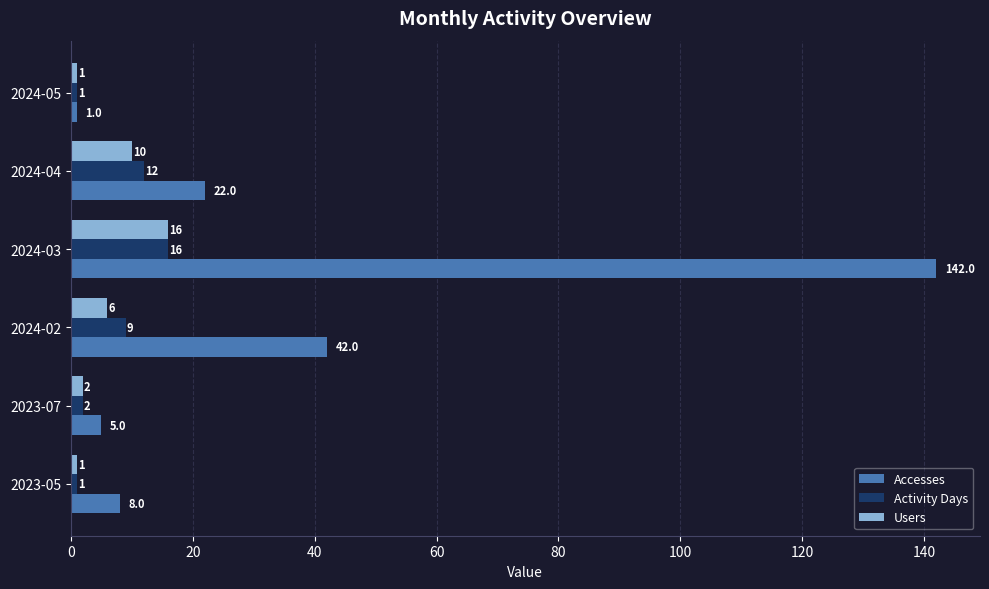

How many data points in Accesses are less than 22?

3